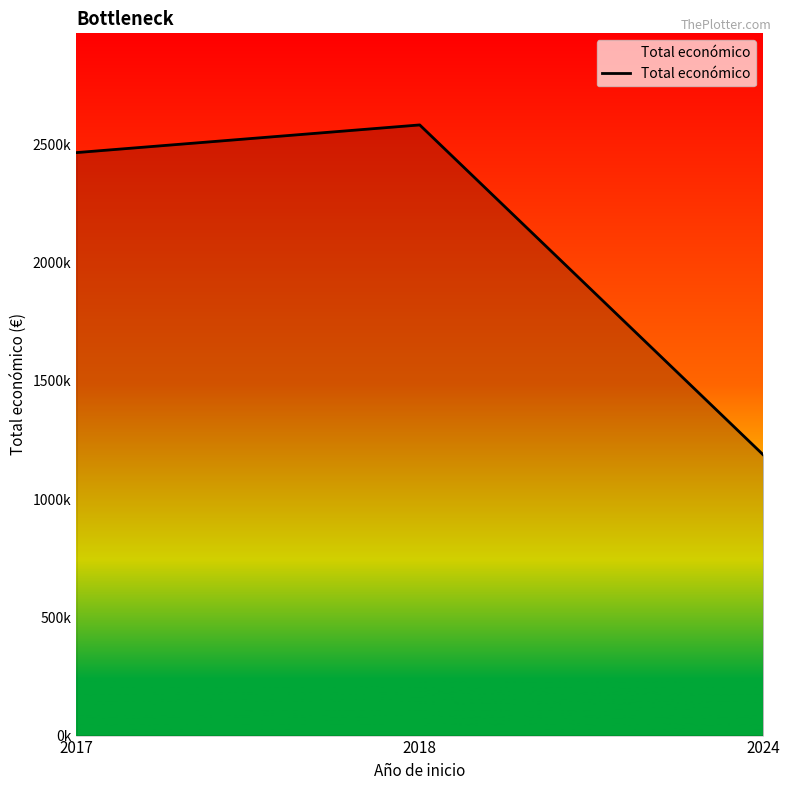

At which category does the chart reach its minimum across all series?

2024